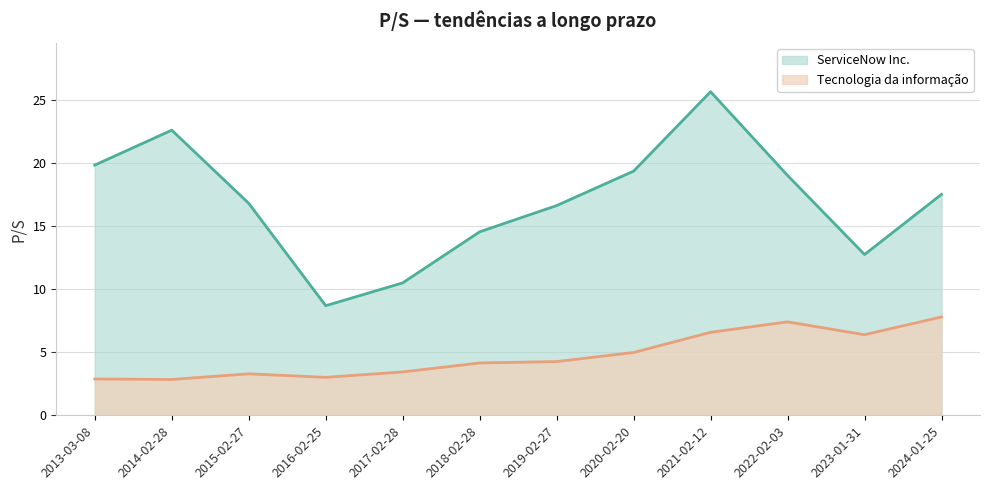

Rank the series by their average value, from lowest to highest.

Tecnologia da informação, ServiceNow Inc.